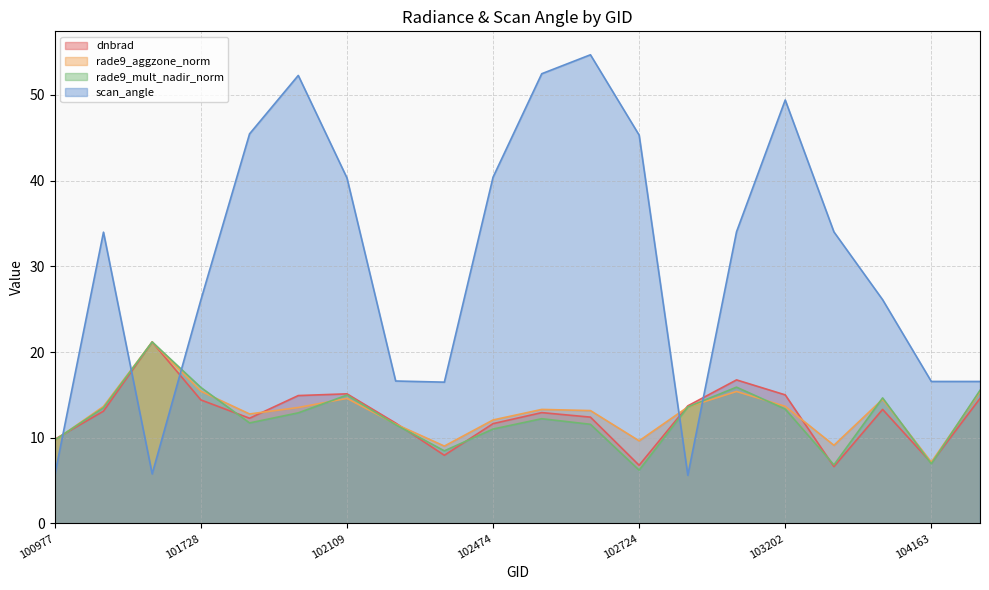

Which has a higher value, 102595 or 102474?

102595